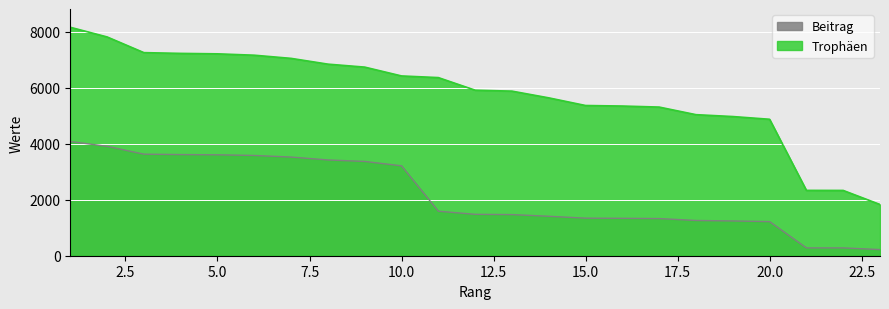

At which category does the chart reach its peak across all series?

1